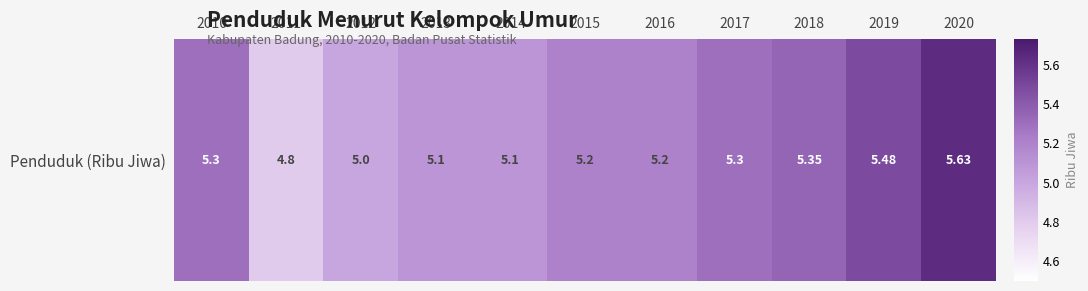

What is the minimum value shown in the chart?

4.8